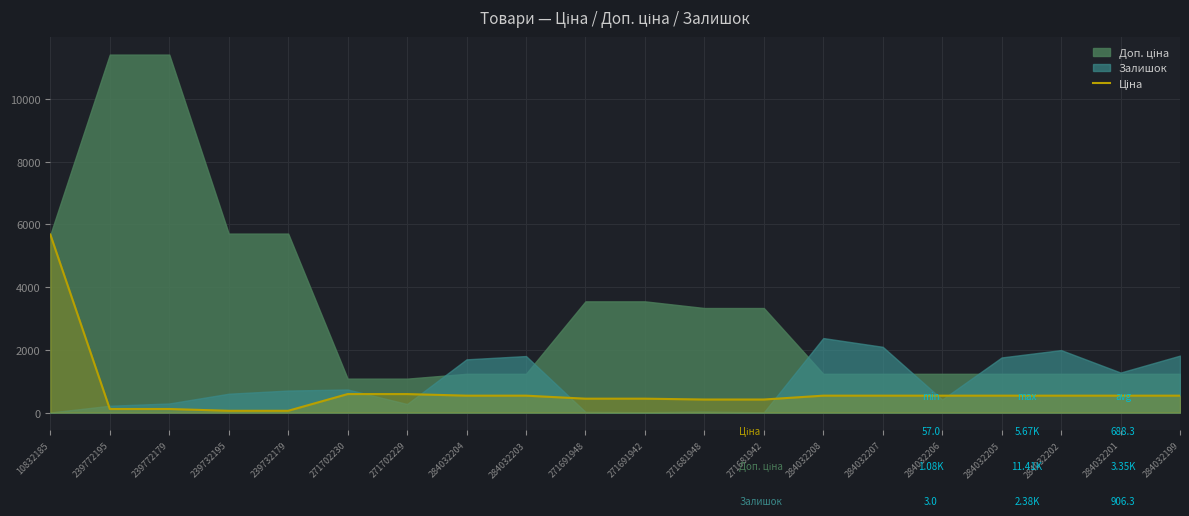

What is the difference between the maximum and minimum values?

5616.8